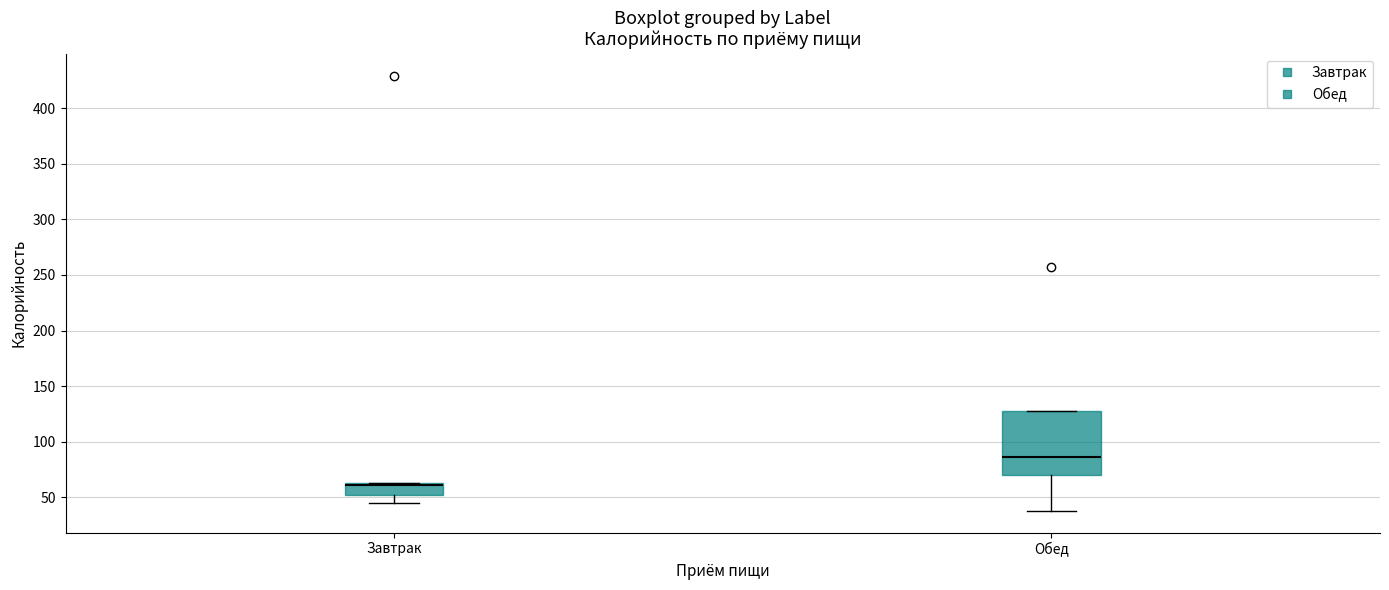

Where is the lower edge of the box for Завтрак on the y-axis? The values are not printed on the chart, so give them approximately, as read against the axis.

50